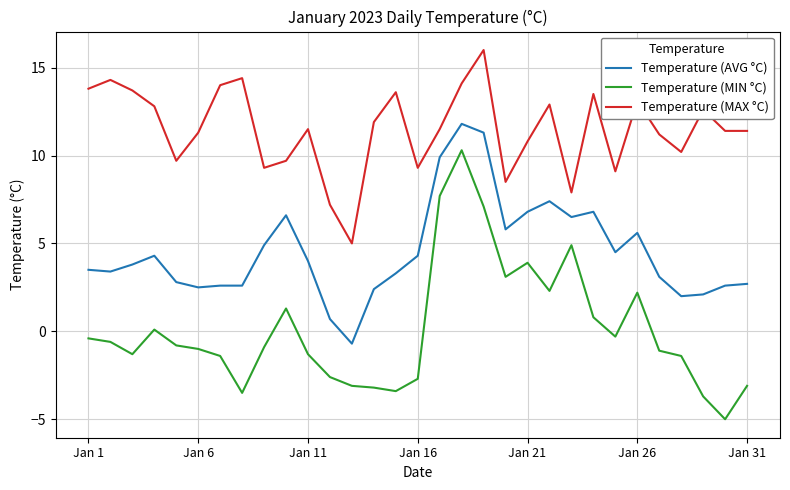

True or false: Temperature (MAX °C) and Temperature (AVG °C) cross at least once.

False